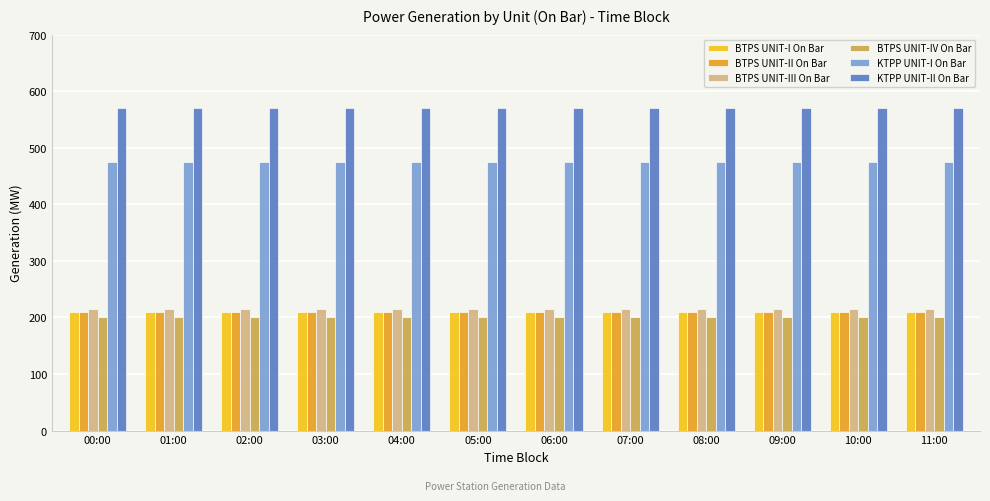

What is the greatest value displayed?

570